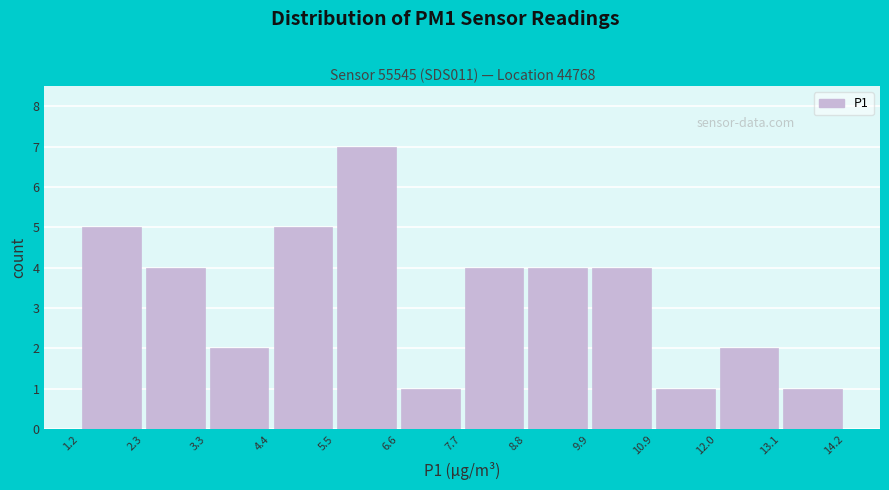

How tall is the bar that spans 12.0 to 13.1 on the x-axis? The values are not printed on the chart, so give them approximately, as read against the axis.

2